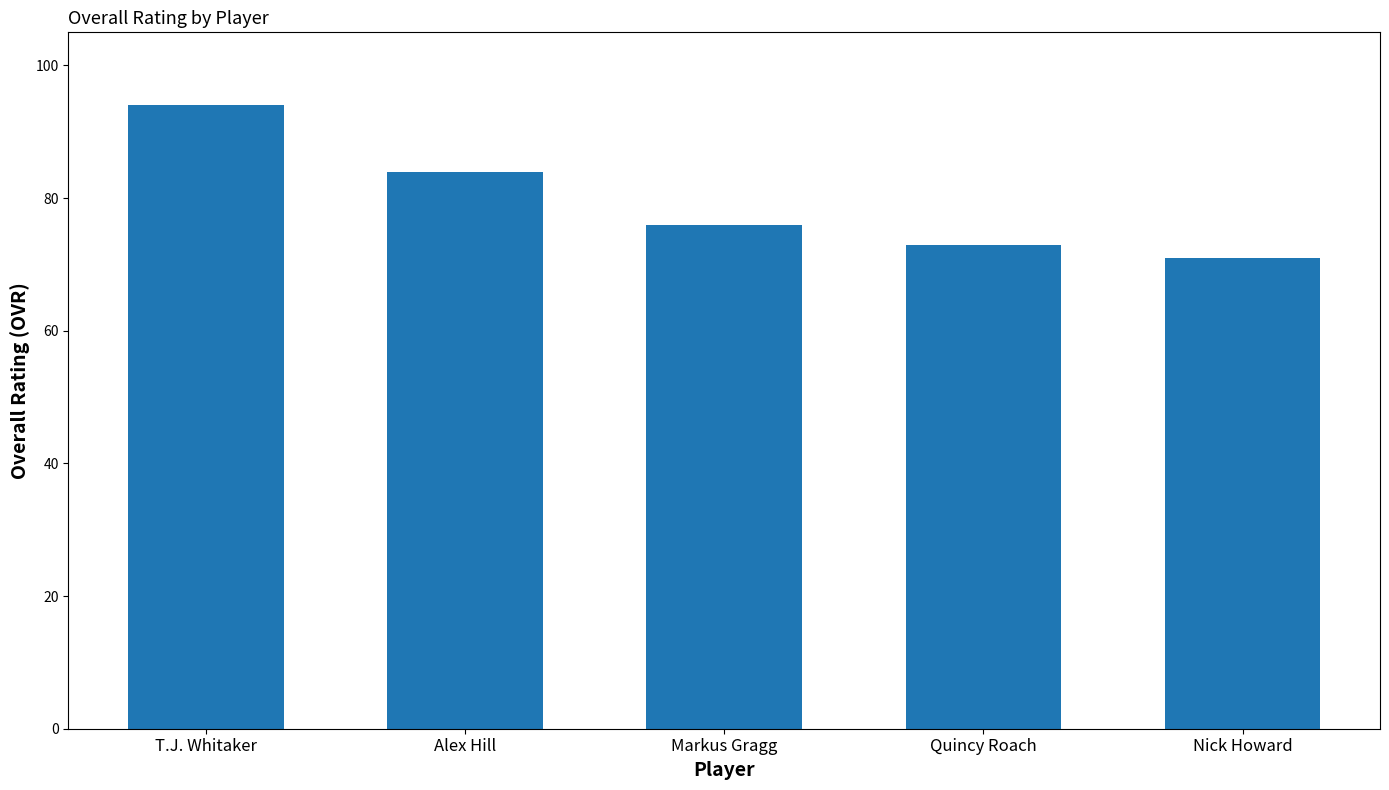

Reading left to right, transcribe all the data shown in this chart.

T.J. Whitaker=94	Alex Hill=84	Markus Gragg=76	Quincy Roach=73	Nick Howard=71